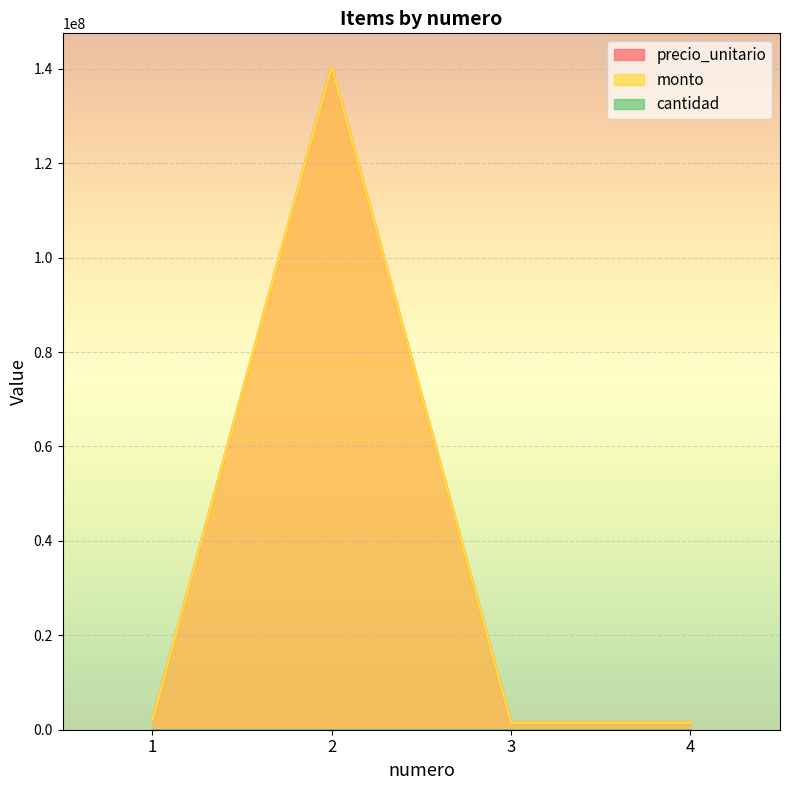

Which category has the lowest value across all series?

3